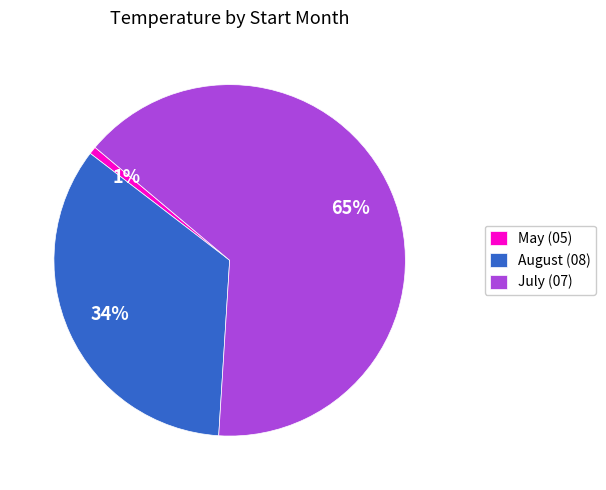

True or false: May (05) accounts for 1% of the total.

True